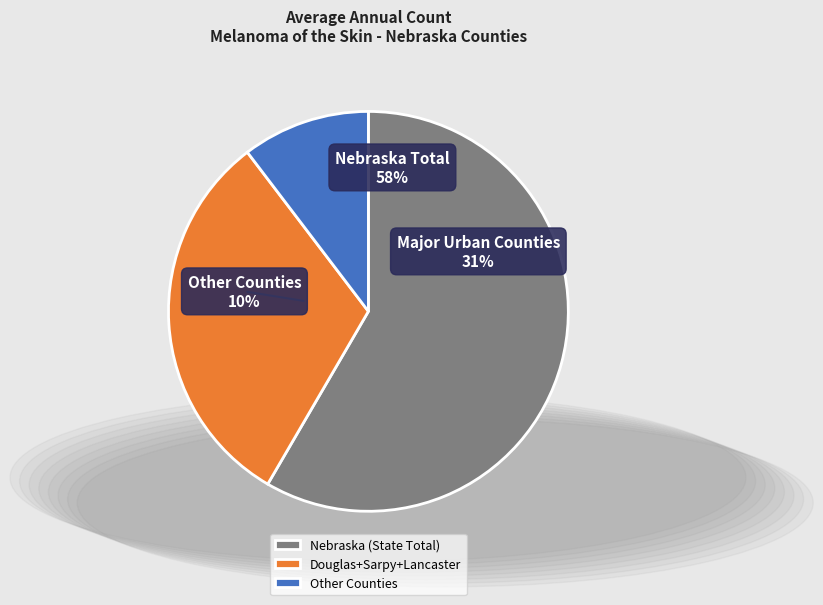

The Buffalo County slice represents 1% of the pie. True or false?

False